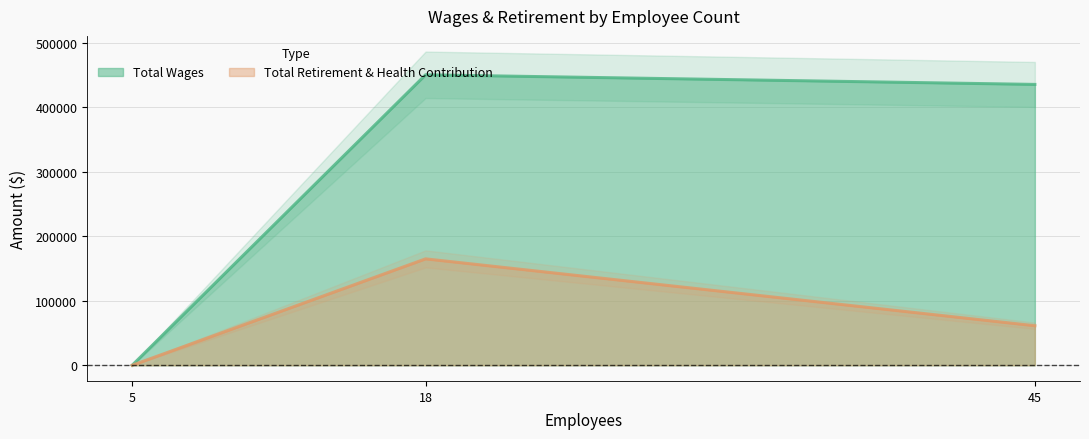

True or false: Total Retirement & Health Contribution has a value of 61292 at 45.

True